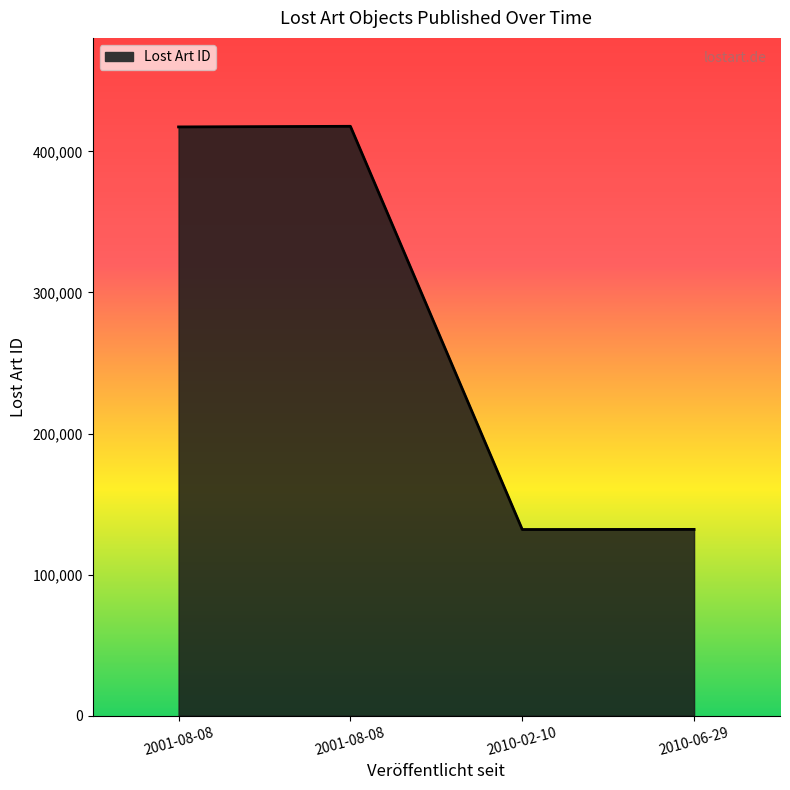

How many lines are shown in the chart?

1